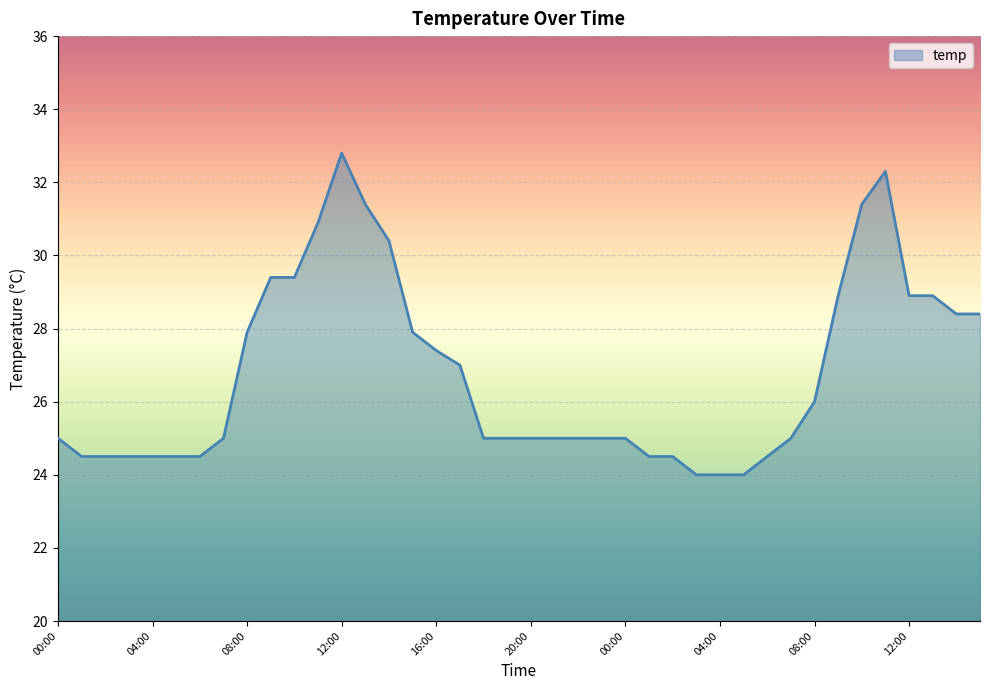

What is the maximum value shown in the chart?

32.8